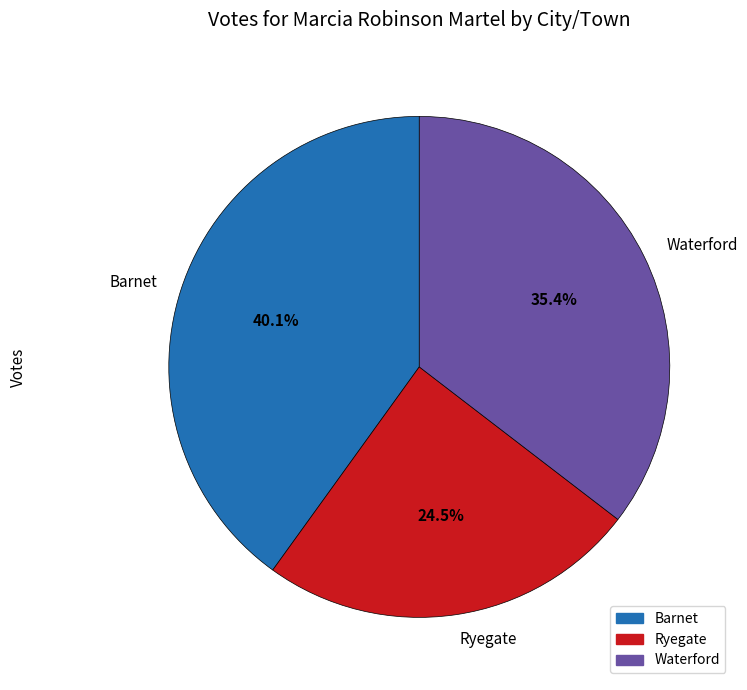

The Barnet slice represents 40% of the pie. True or false?

True